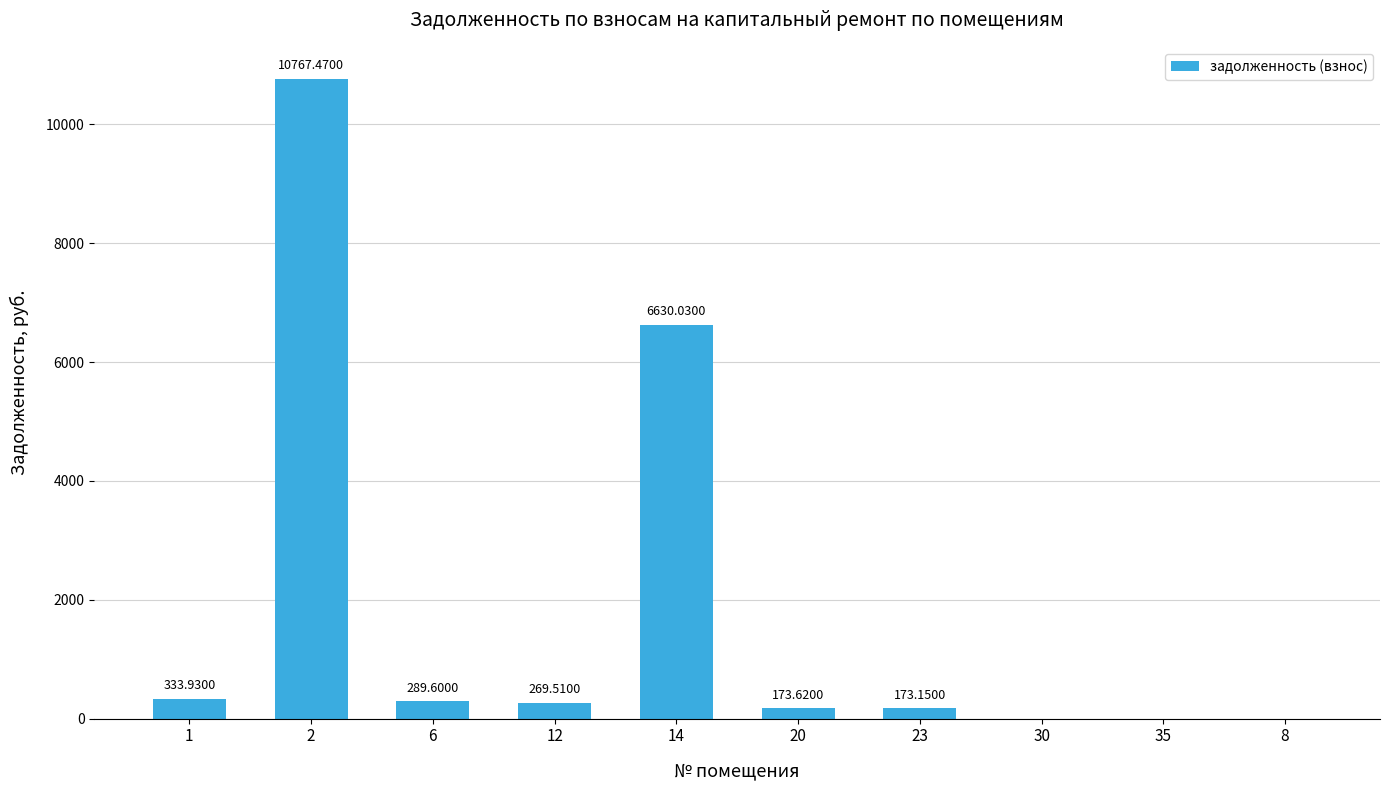

What is the change in value from 1 to 14?

+6296.1